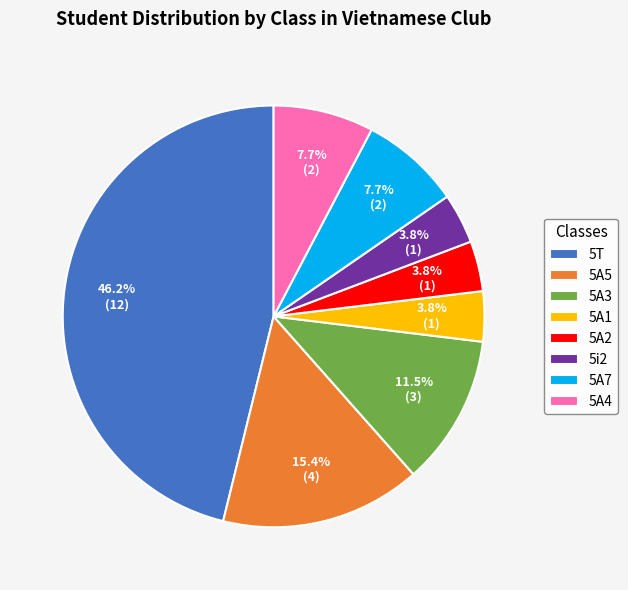

Approximately how many times larger is the value at 5T compared to 5A3?

4.0